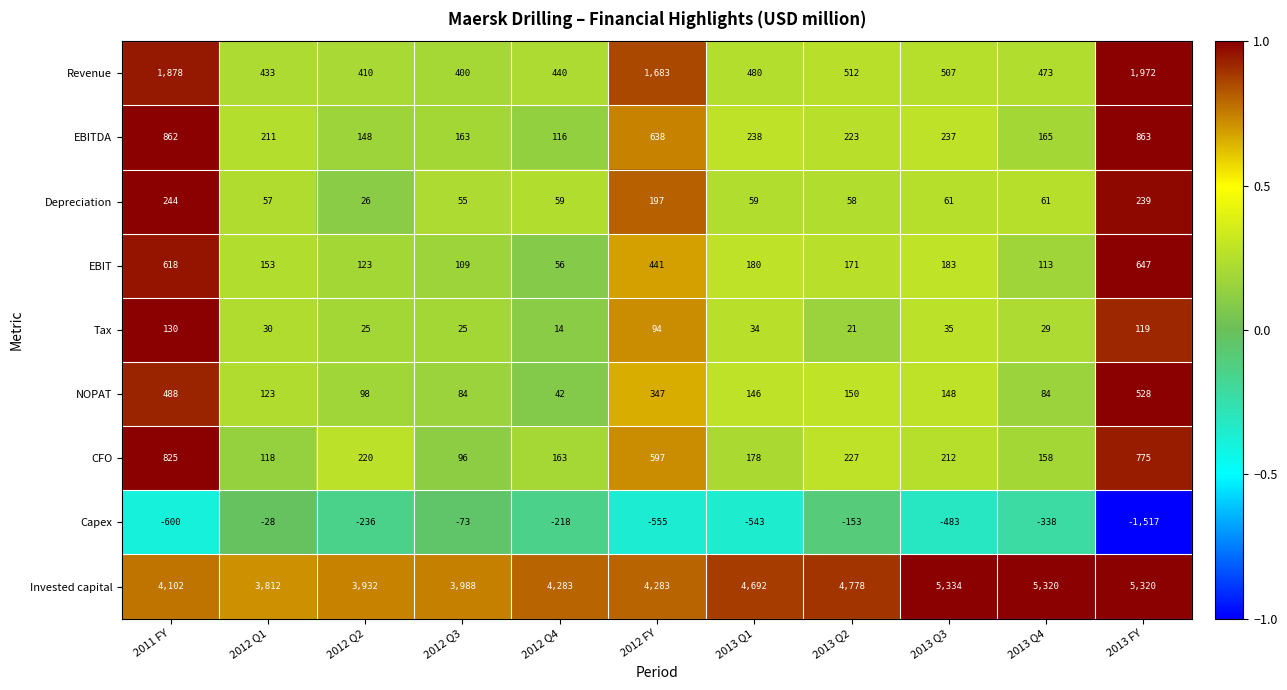

Which series has the largest total across all categories?

Invested capital